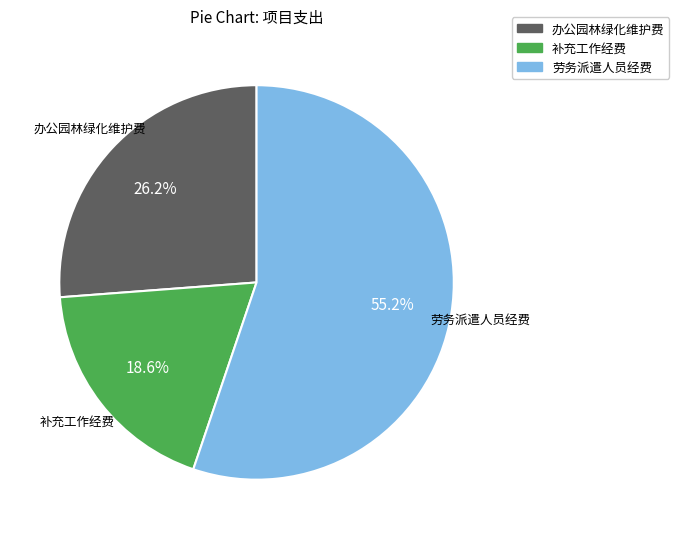

To the nearest percent, what is the difference between the largest and smallest slice percentages?

37%